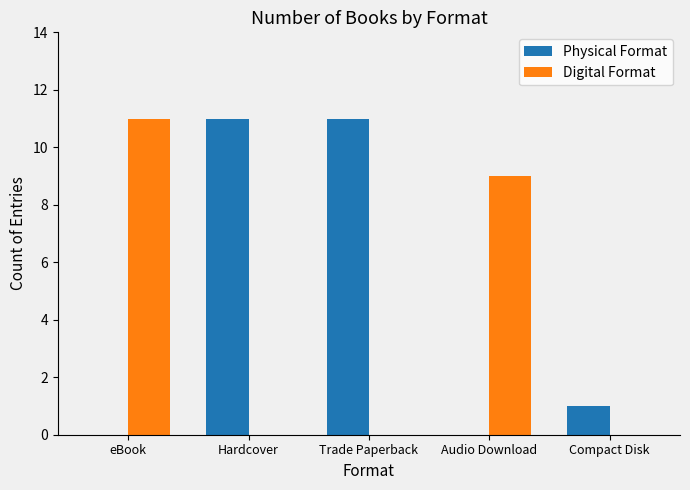

How many distinct data groups are displayed?

2